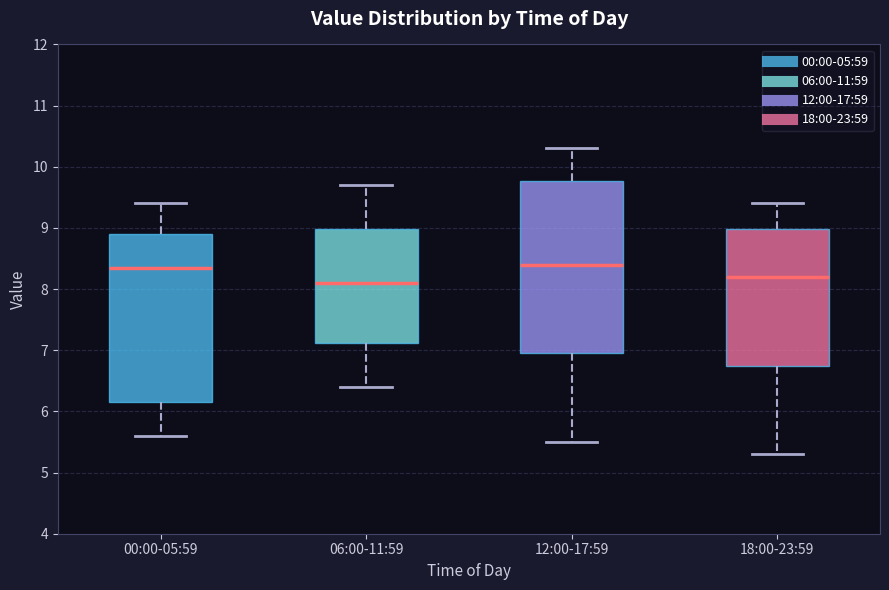

Where is the upper edge of the box for 06:00-11:59 on the y-axis? The values are not printed on the chart, so give them approximately, as read against the axis.

9.0